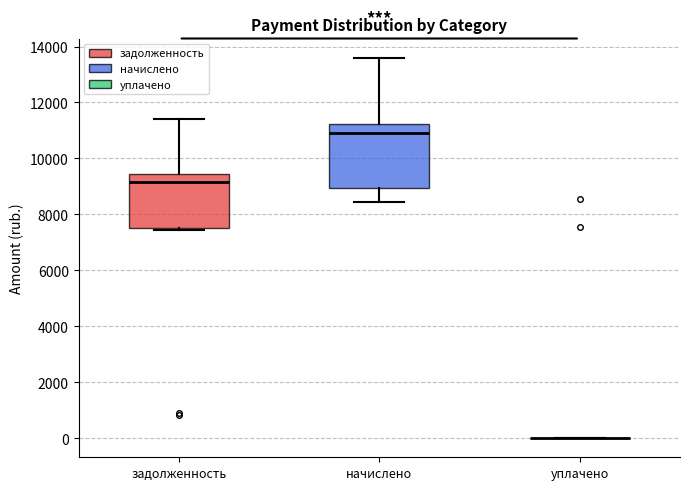

Reading left to right, read every box against the y-axis: the position of its median line, the range the box covers, and the ends of its whiskers. The values are not printed on the chart, so give them approximately, as read against the axis.

задолженность: median 9200, box 7400 to 9400, whiskers 7400 (just below the box's lower edge) to 11400
начислено: median 11000, box 9000 to 11200, whiskers 8400 to 13600
уплачено: box collapsed to a line at 0, whiskers 0 to 0